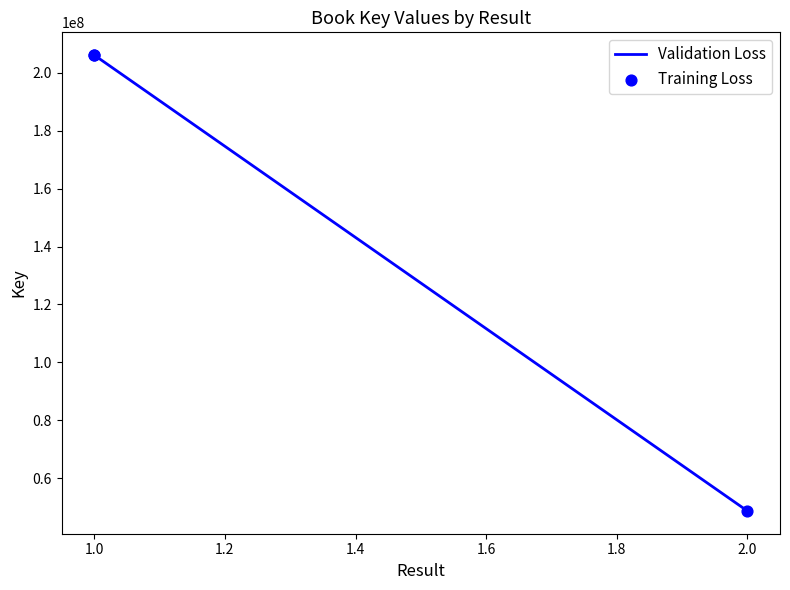

What is the total value across all series at 2.0?

97237994